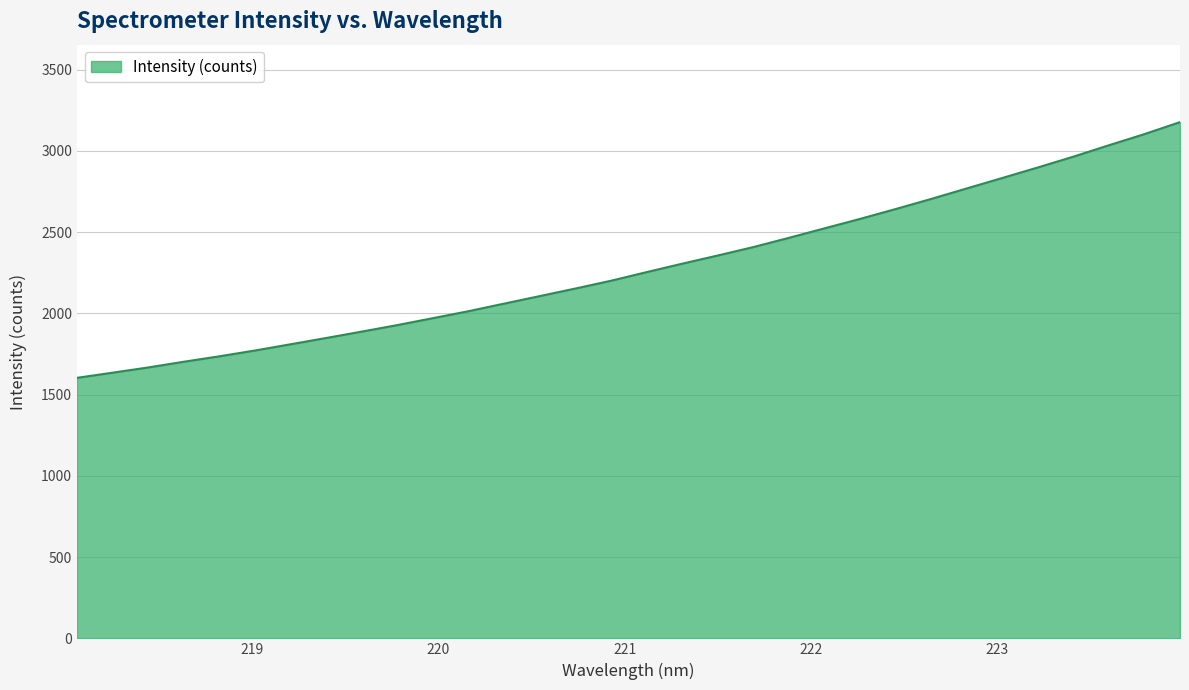

How many lines are shown in the chart?

1